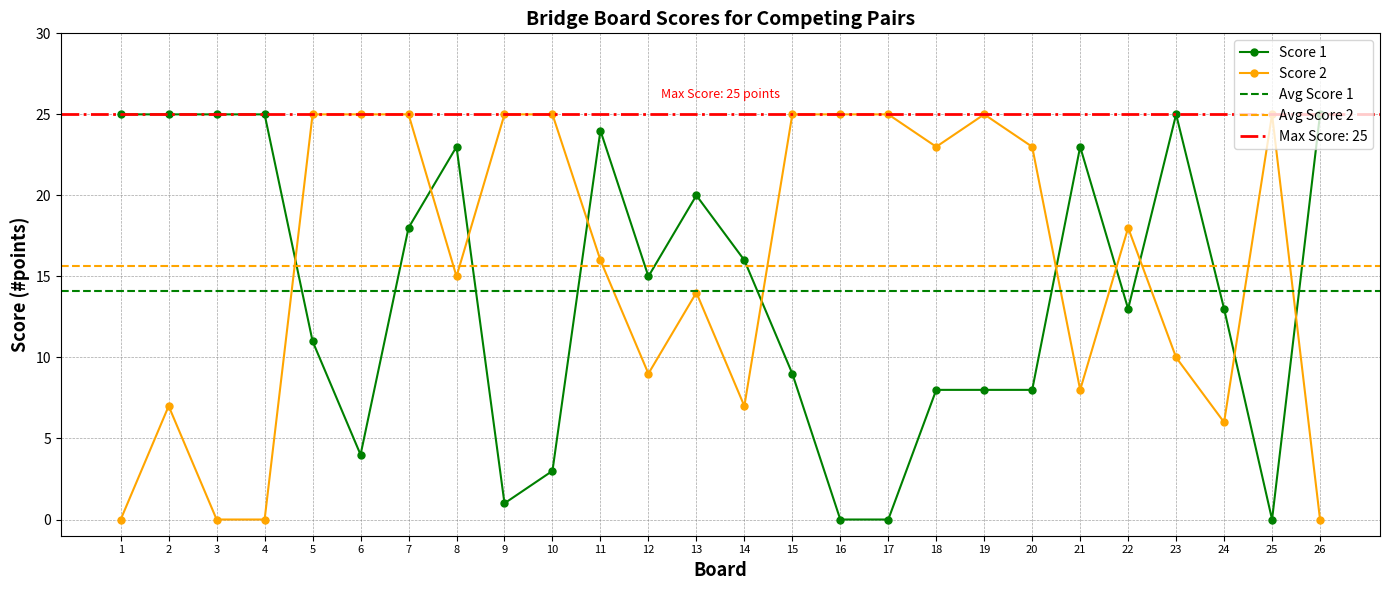

What is the greatest value displayed?

25